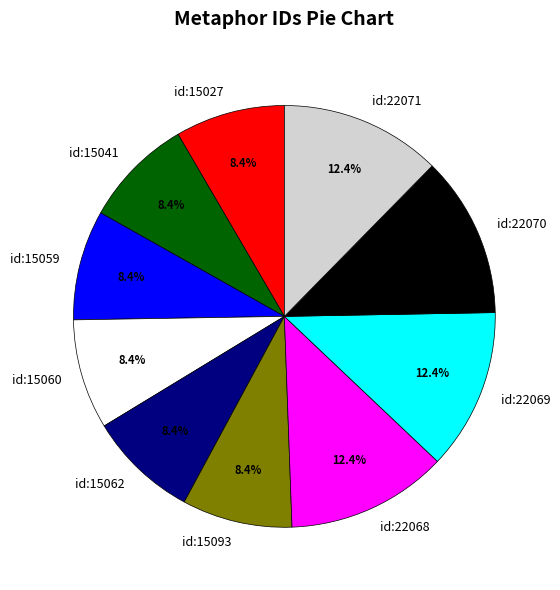

Is id:22070 the majority of the pie?

No